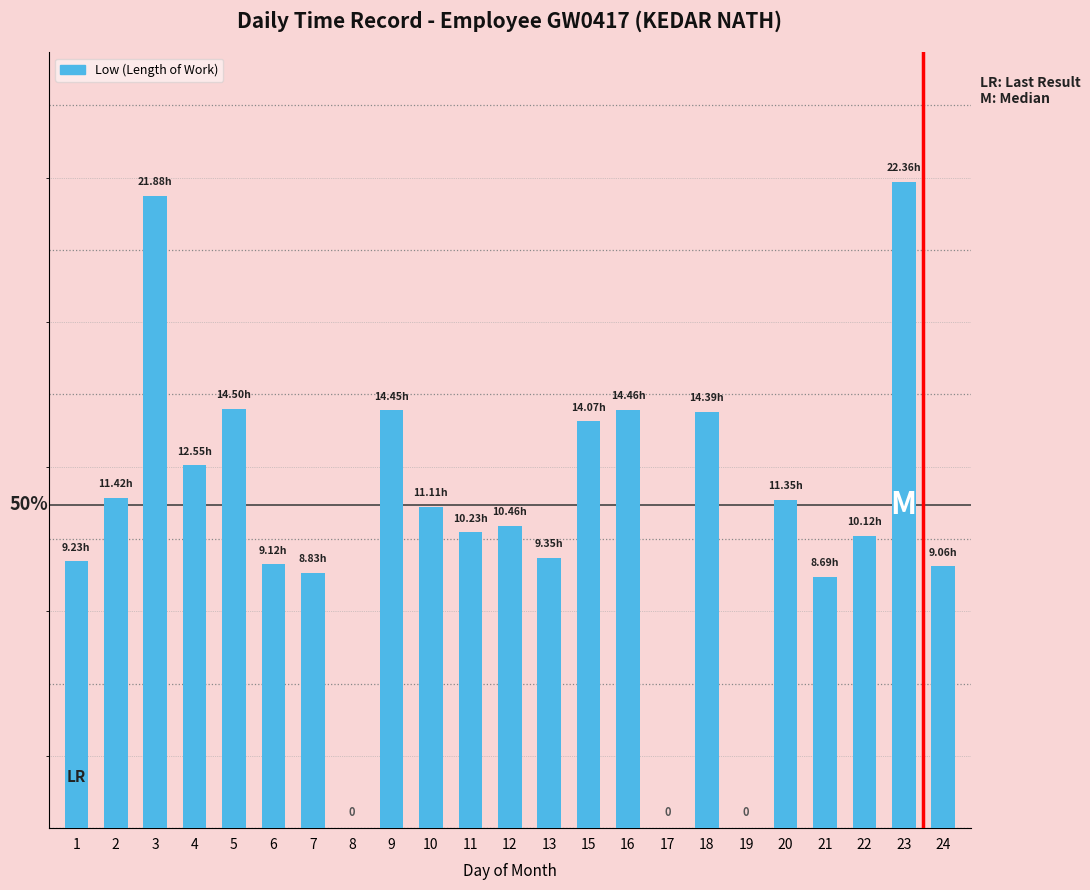

What is the average value?

10.8